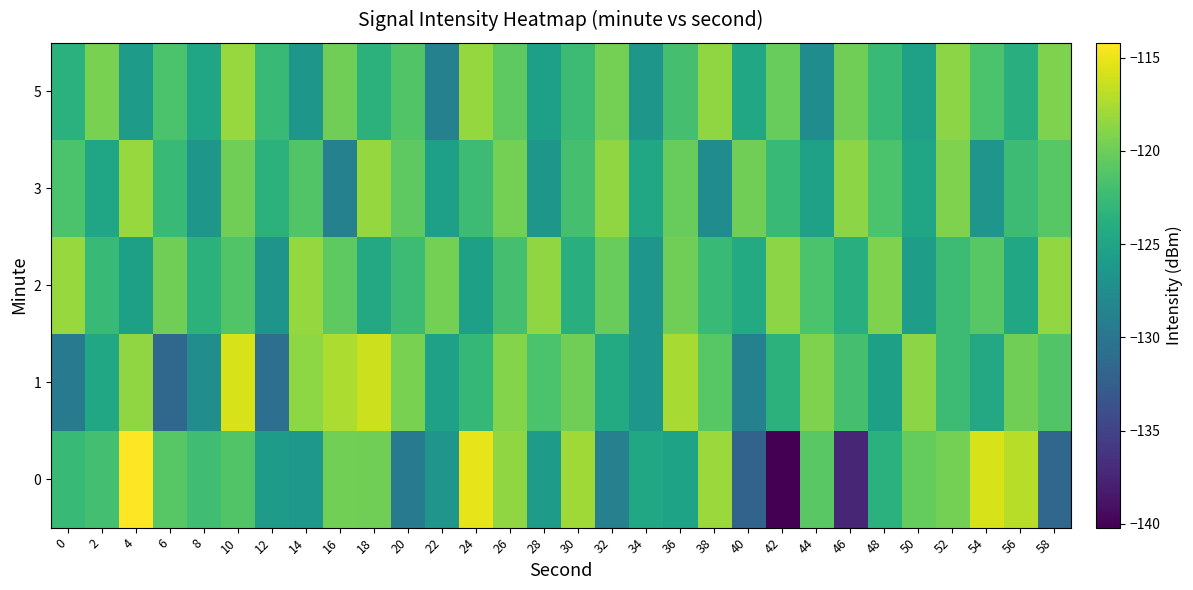

What is the total value across all series at 30?

-605.8